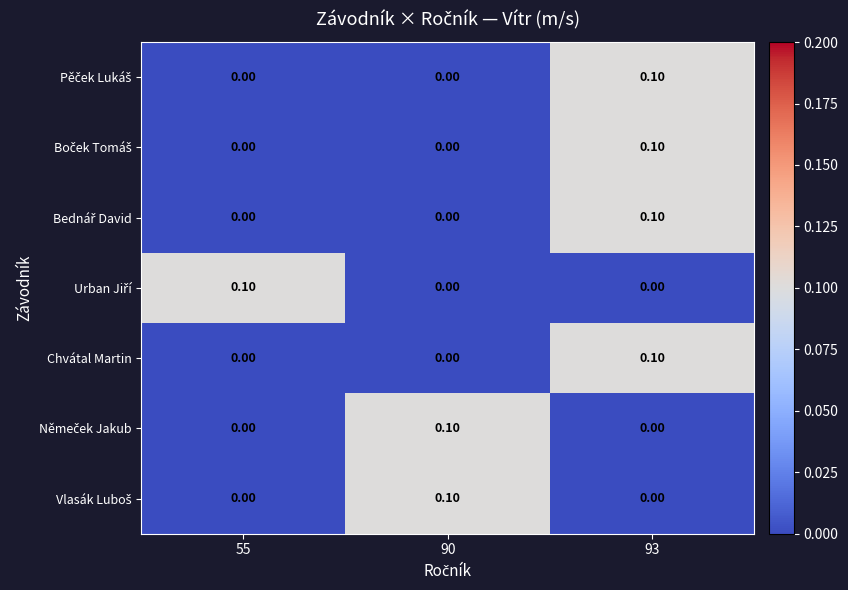

At which category is the sum across all series the highest?

93